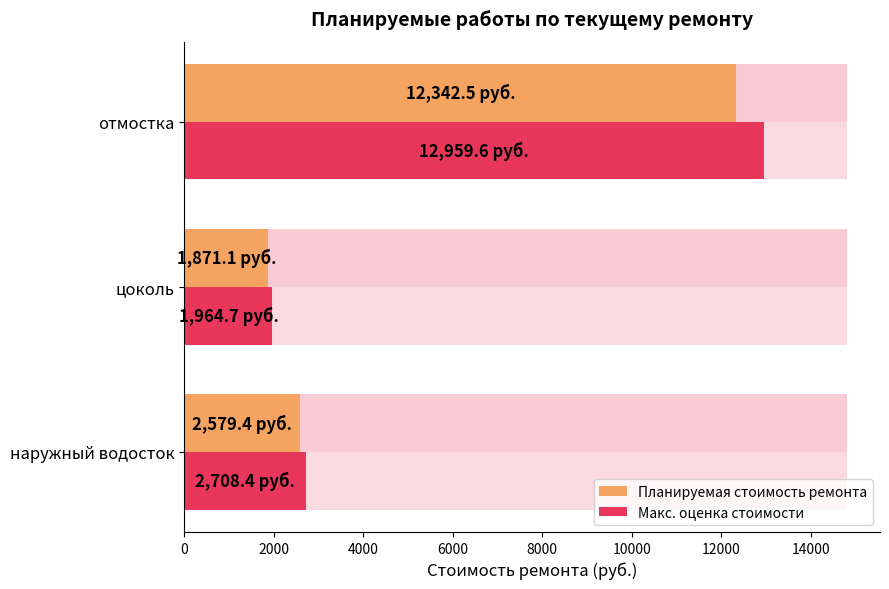

The Макс. оценка стоимости series shows 4152.0 at наружный водосток. True or false?

False